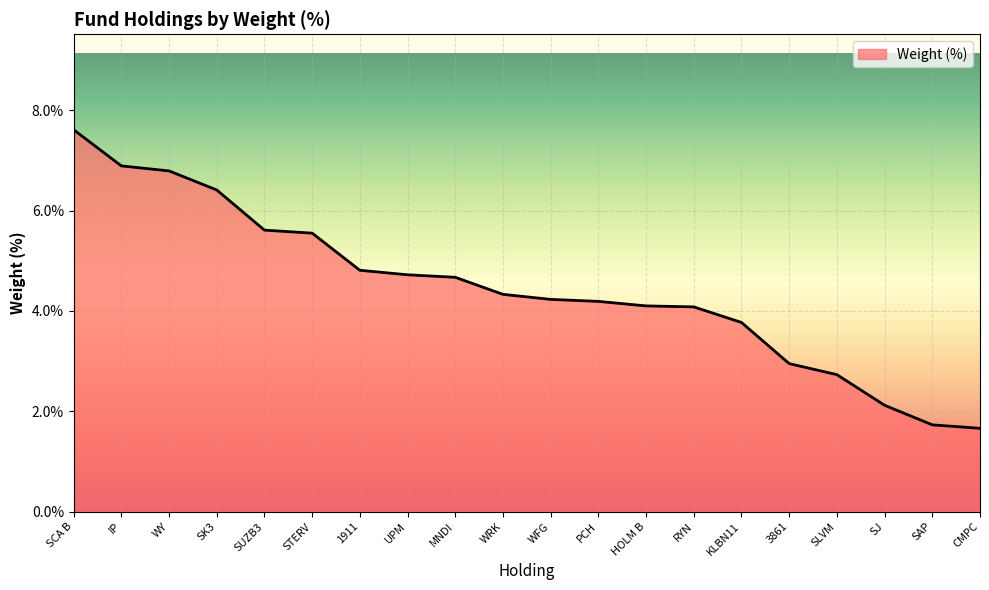

What is the difference between the values at WFG and SK3?

2.2